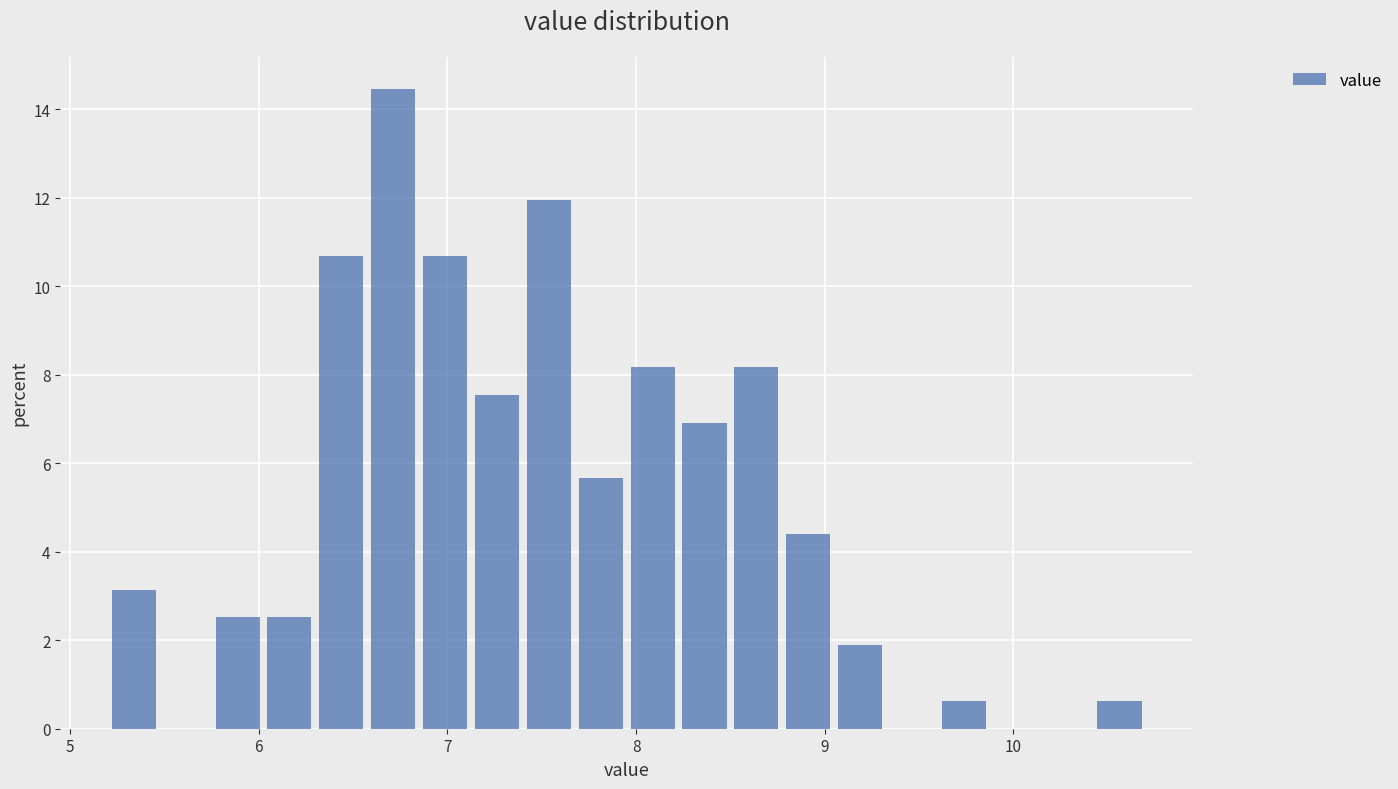

Around what value on the x-axis is the tallest bar? Give the approximate position of its centre, as read against the axis.

6.7